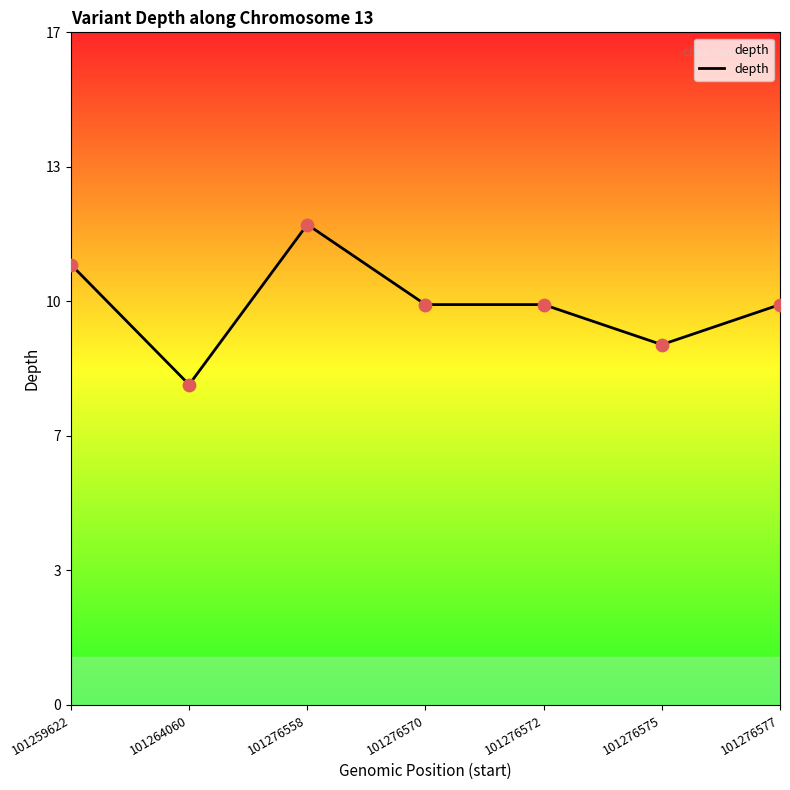

Does the chart have visible grid lines?

No